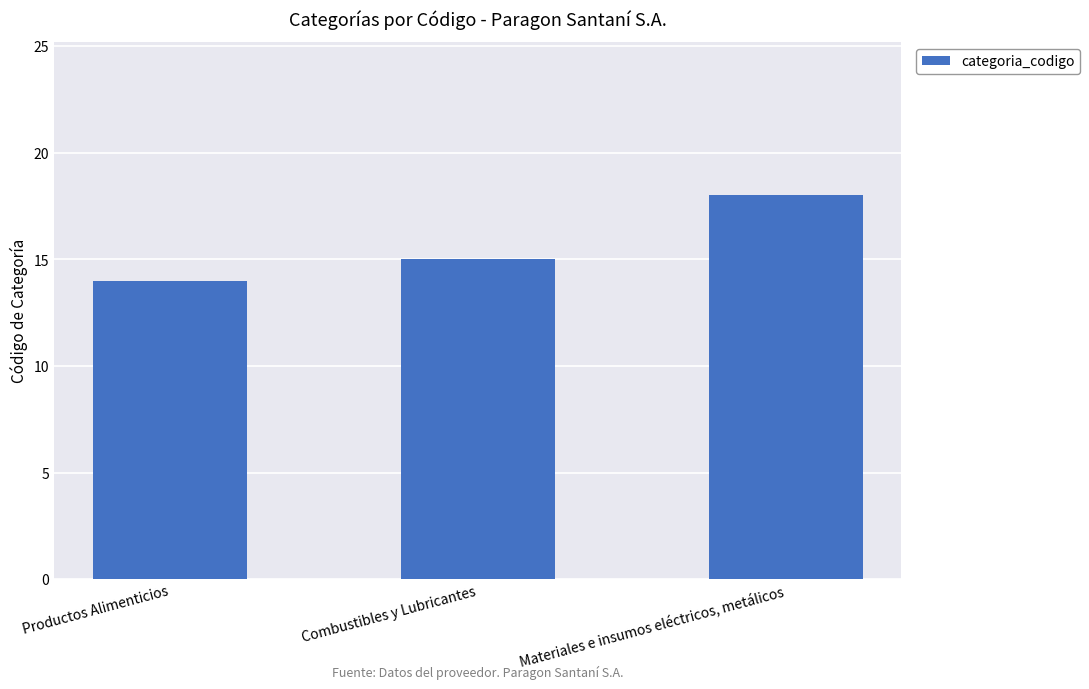

The value at Materiales e insumos eléctricos, metálicos is 11. True or false?

False